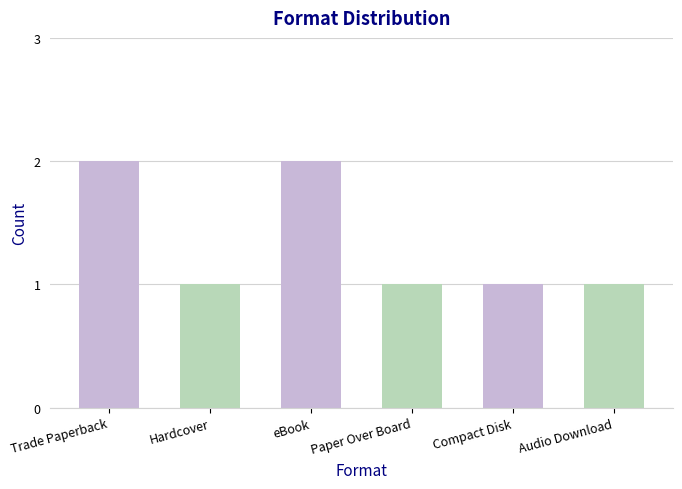

What position from the right is Paper Over Board?

3